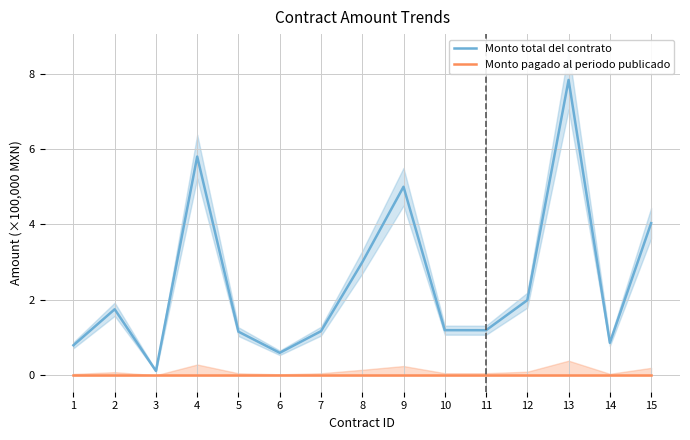

Which series has the largest range (max minus min)?

Monto total del contrato